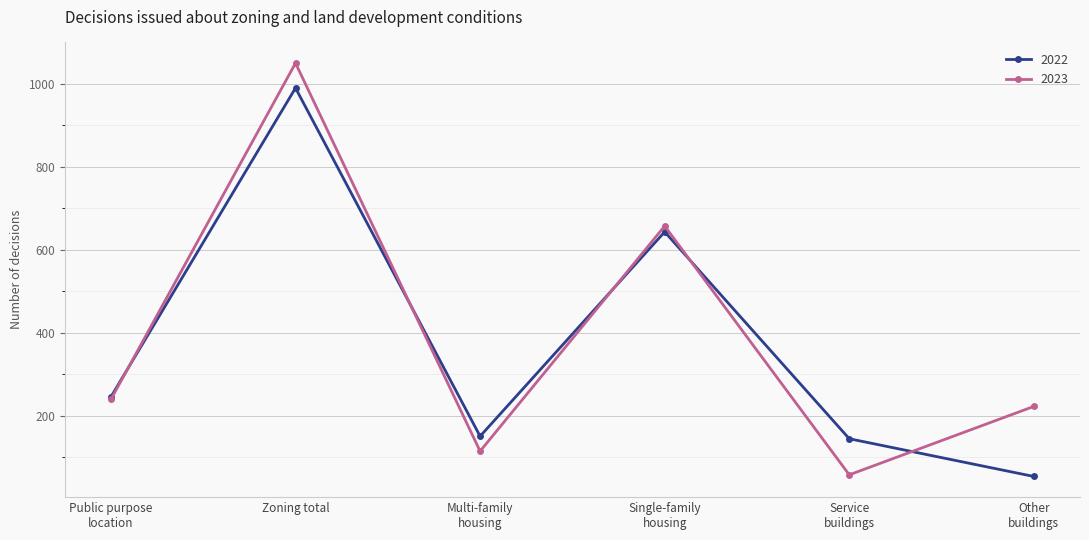

At which category is the sum across all series the highest?

Zoning total